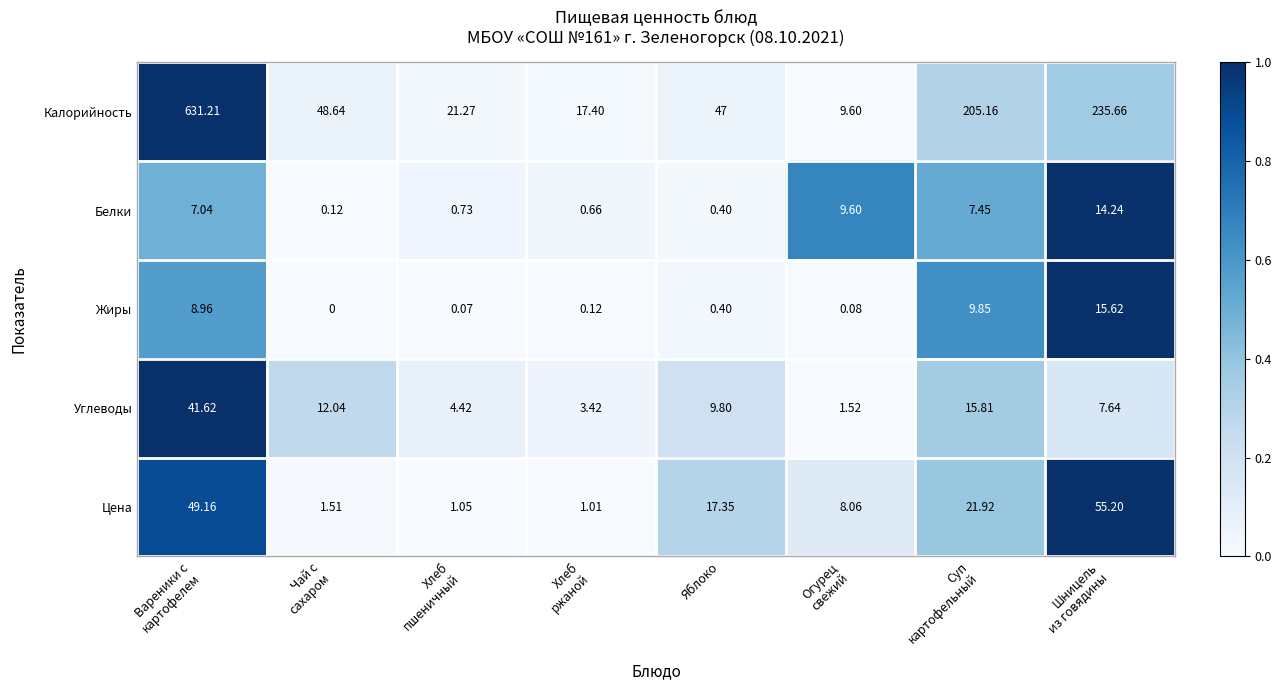

How many series are shown in this chart?

5